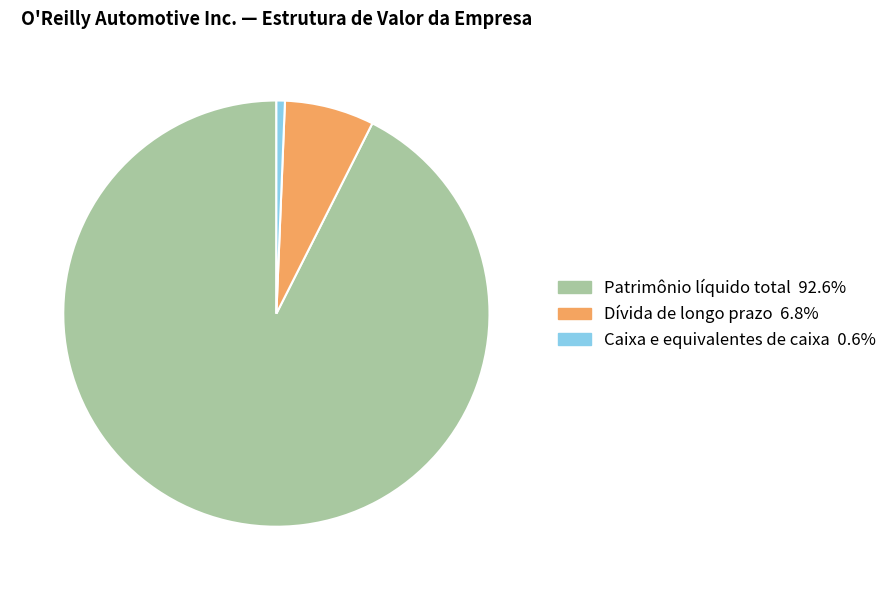

How many slices are in this pie chart?

3